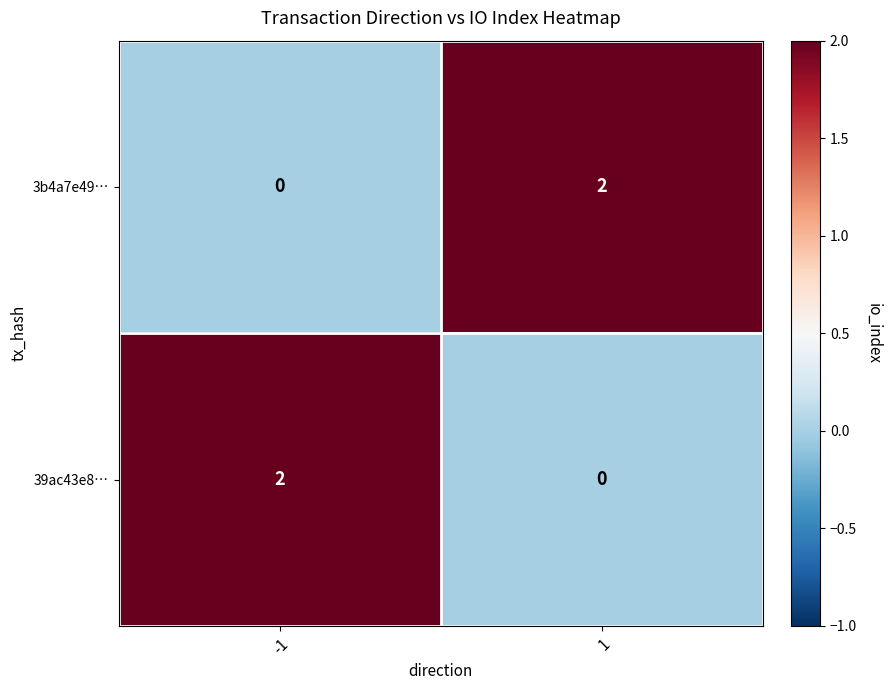

True or false: 3b4a7e49… has a value of 0 at -1.

True